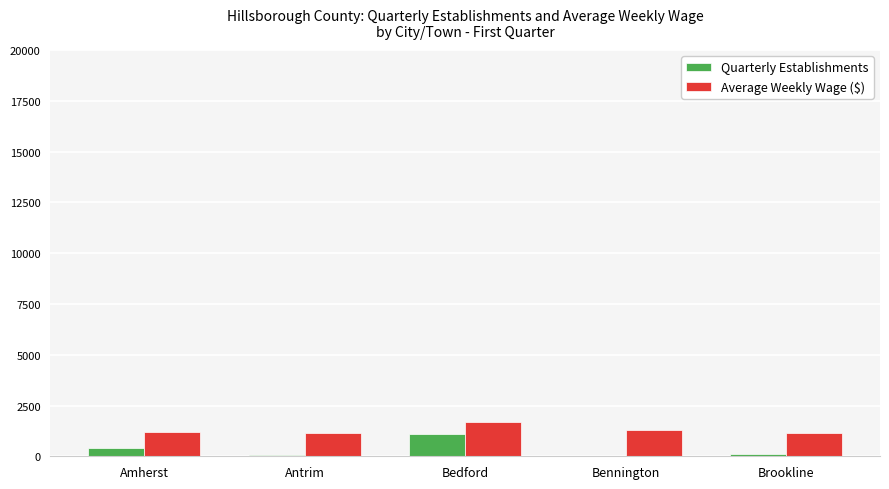

Is it true that Quarterly Establishments equals 424 at Amherst?

True